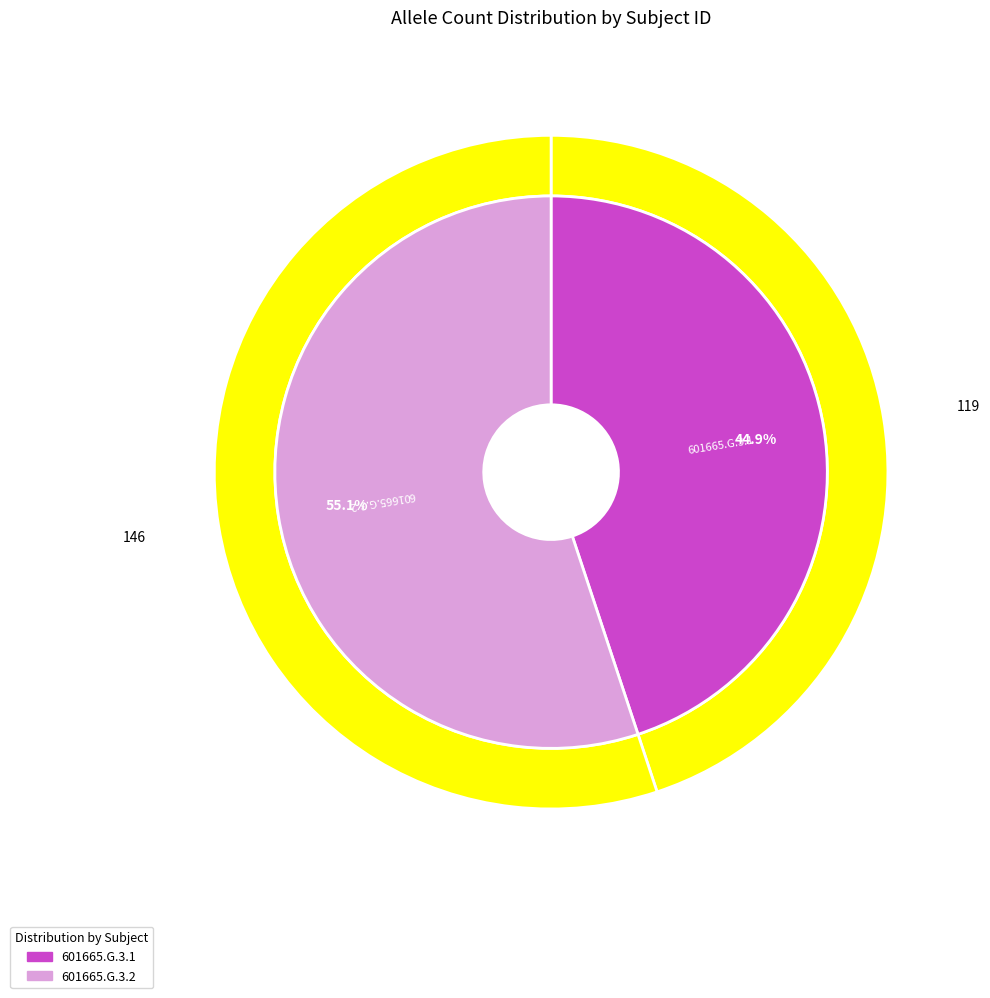

Rank the categories by value from lowest to highest.

601665.G.3.1, 601665.G.3.2